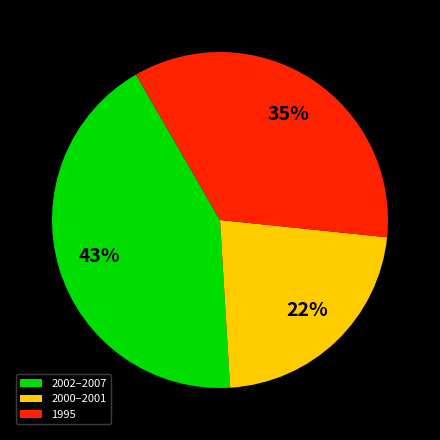

Is the sum of 1995 and 2002–2007 greater than half?

Yes